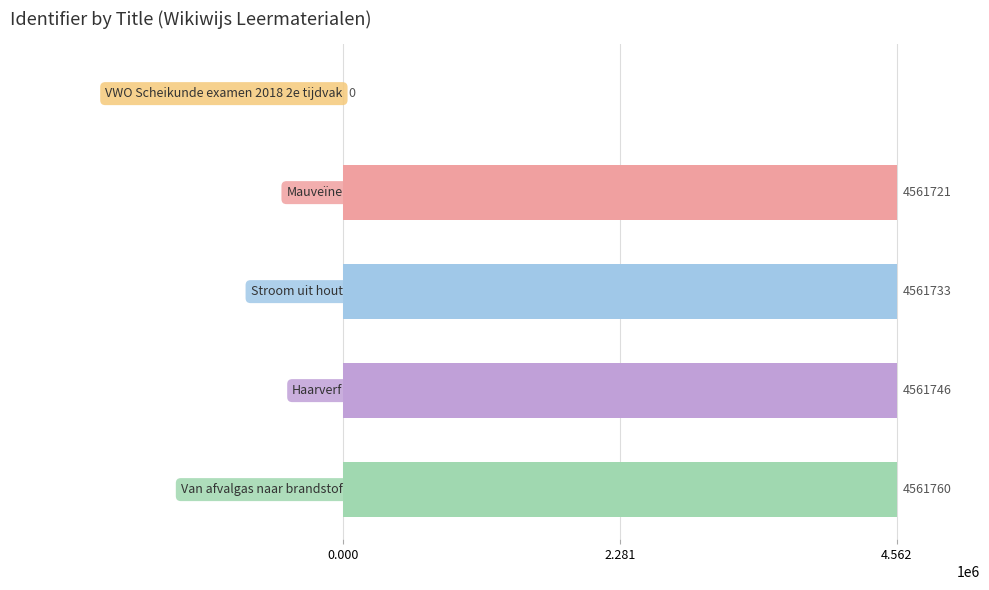

What is the maximum value shown in the chart?

4561760